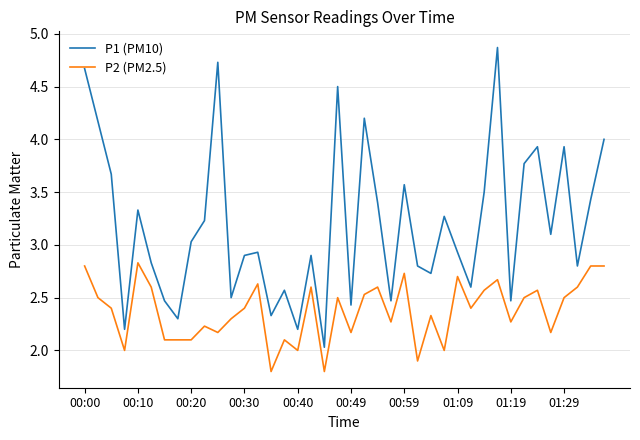

True or false: P1 (PM10) and P2 (PM2.5) intersect in this chart.

False